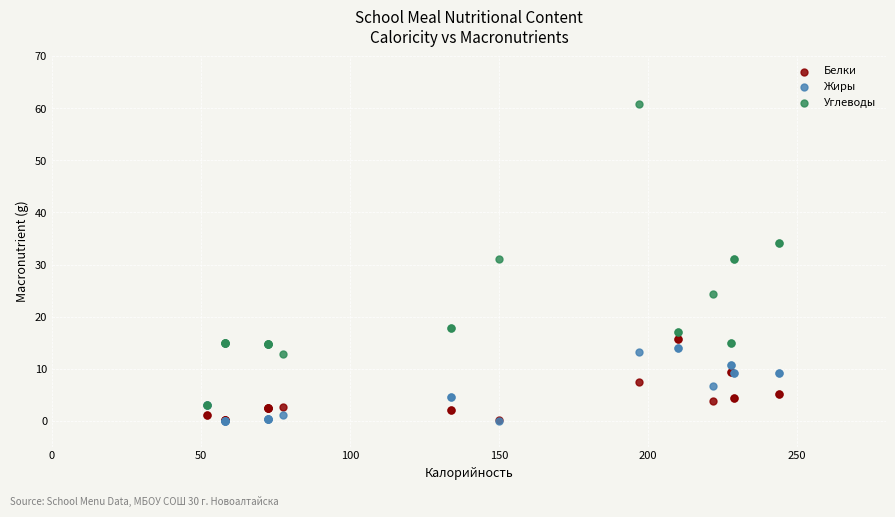

What are all the series names shown in the legend?

Белки, Жиры, Углеводы